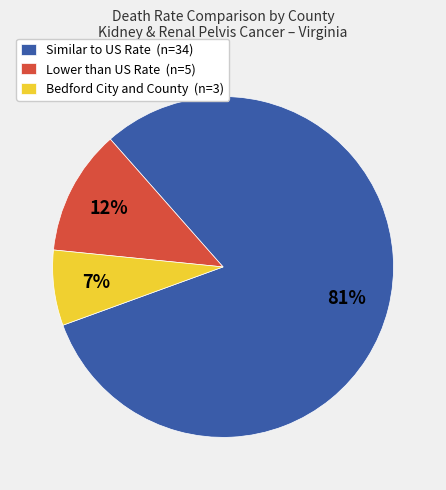

Between Lower than US Rate (n=5) and Bedford City and County (n=3), which is larger?

Lower than US Rate (n=5)